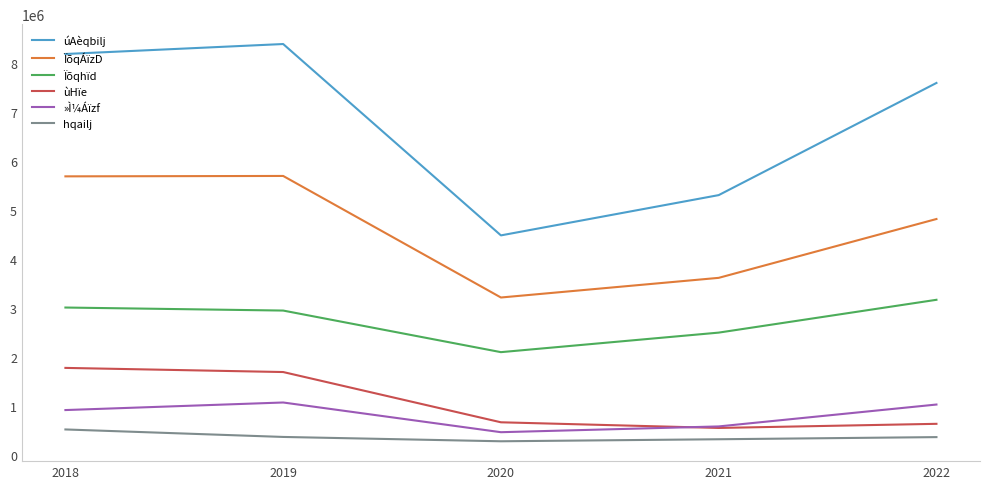

Which category has the lowest value in the úAèqbilj series?

2020